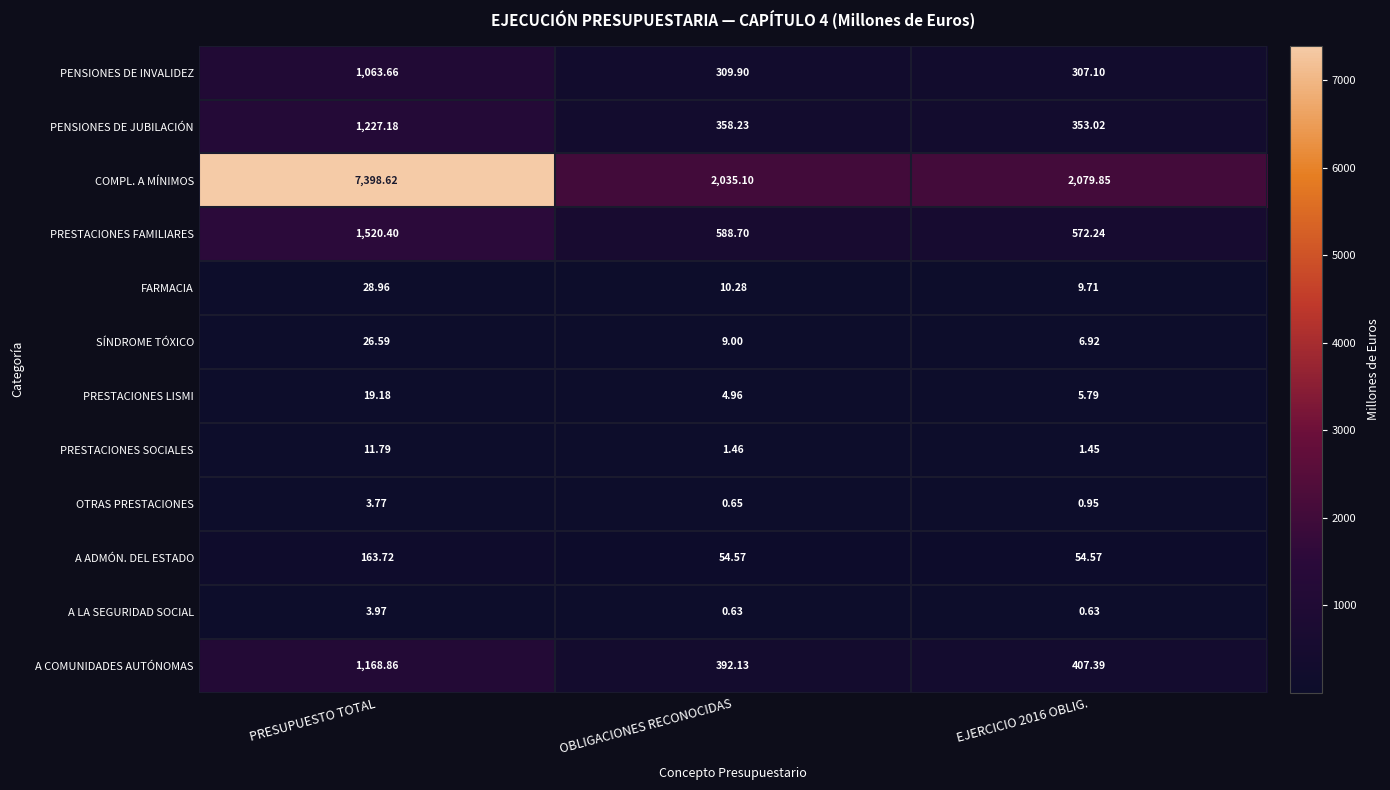

Which series has the largest range (max minus min)?

COMPL. A MÍNIMOS